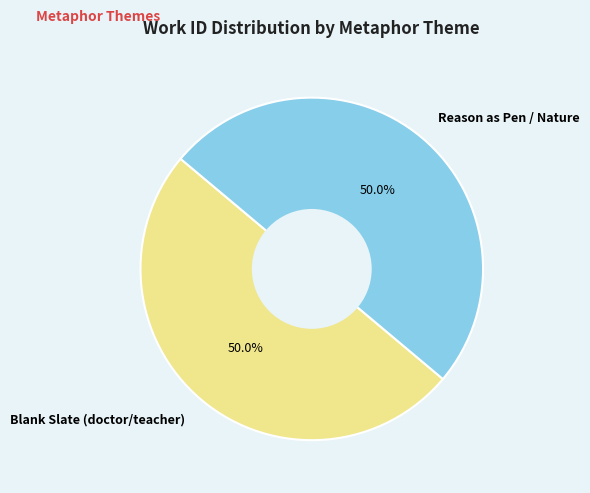

The Blank Slate (doctor/teacher) slice represents 58% of the pie. True or false?

False